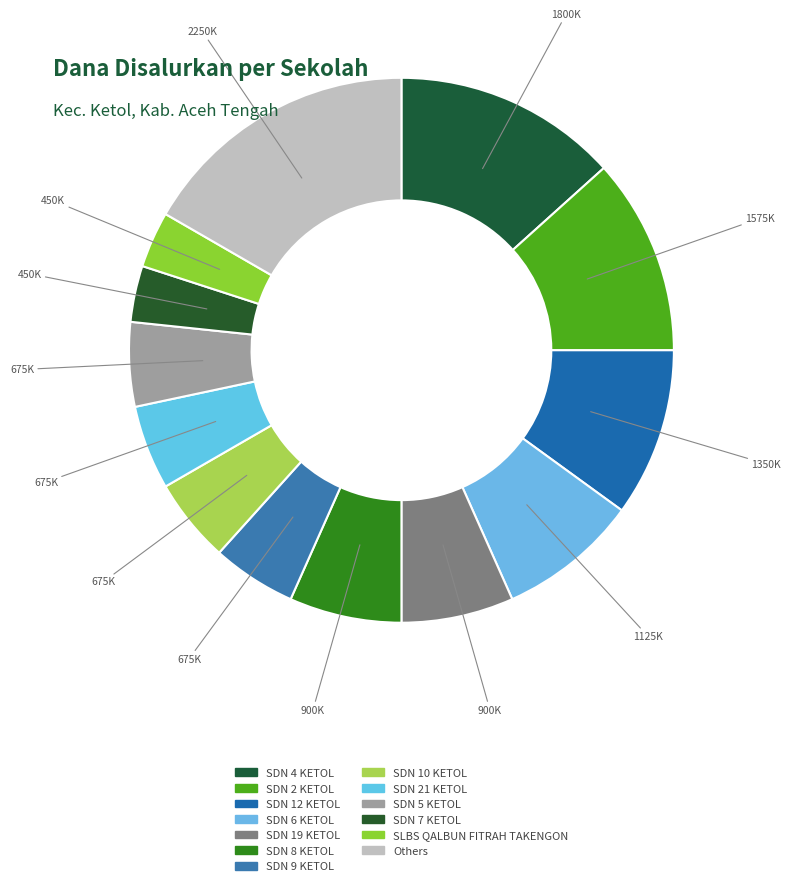

Count the number of slices in the pie.

13